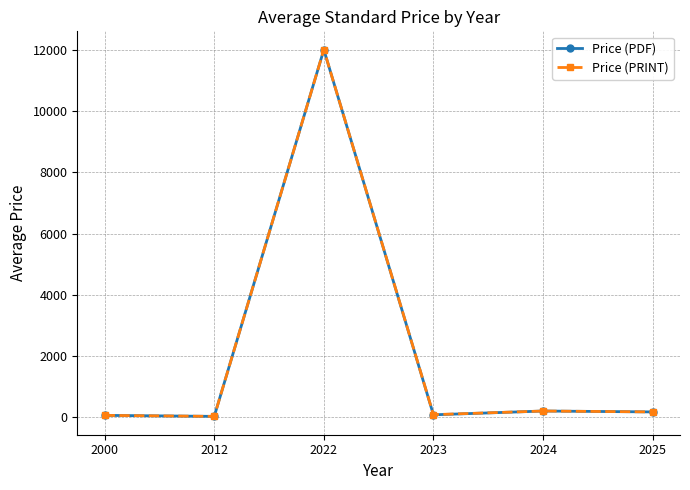

How many lines are shown in the chart?

2